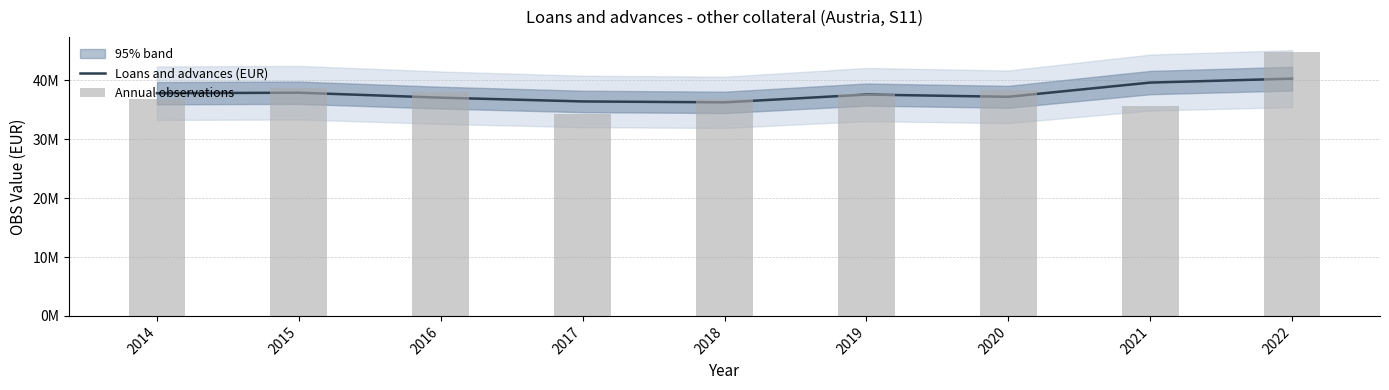

Reading left to right, what are all the values shown in this chart?

Loans and advances (EUR): 2014=37825710.5	2015=37911623.0	2016=37070293.7	2017=36428044.7	2018=36274633.0	2019=37594956.7	2020=37216760.0	2021=39631620.7	2022=40300643.0
Annual observations: 2014=36856593.0	2015=38794828.0	2016=38083448.0	2017=34332605.0	2018=36868081.0	2019=37623213.0	2020=38293576.0	2021=35733491.0	2022=44867795.0